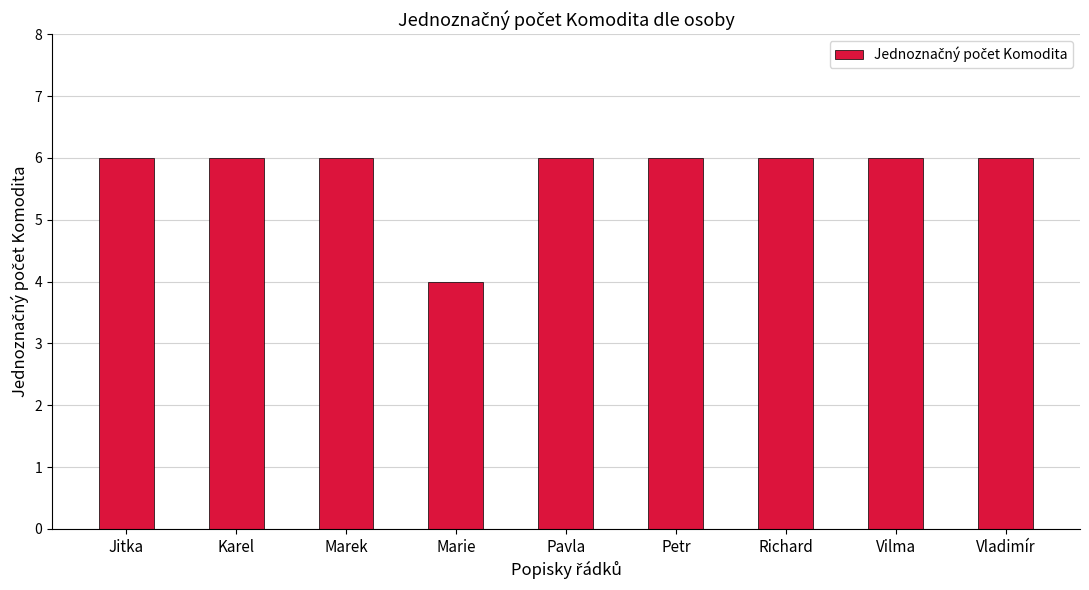

Read the value at Pavla.

6